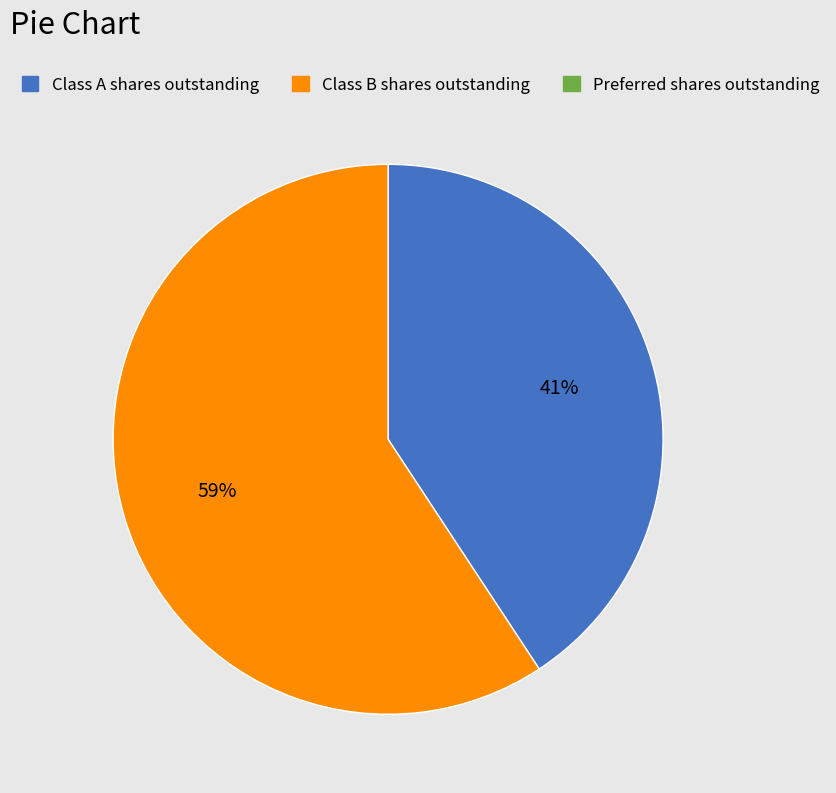

Rank the categories by value from lowest to highest.

Preferred shares outstanding, Class A shares outstanding, Class B shares outstanding